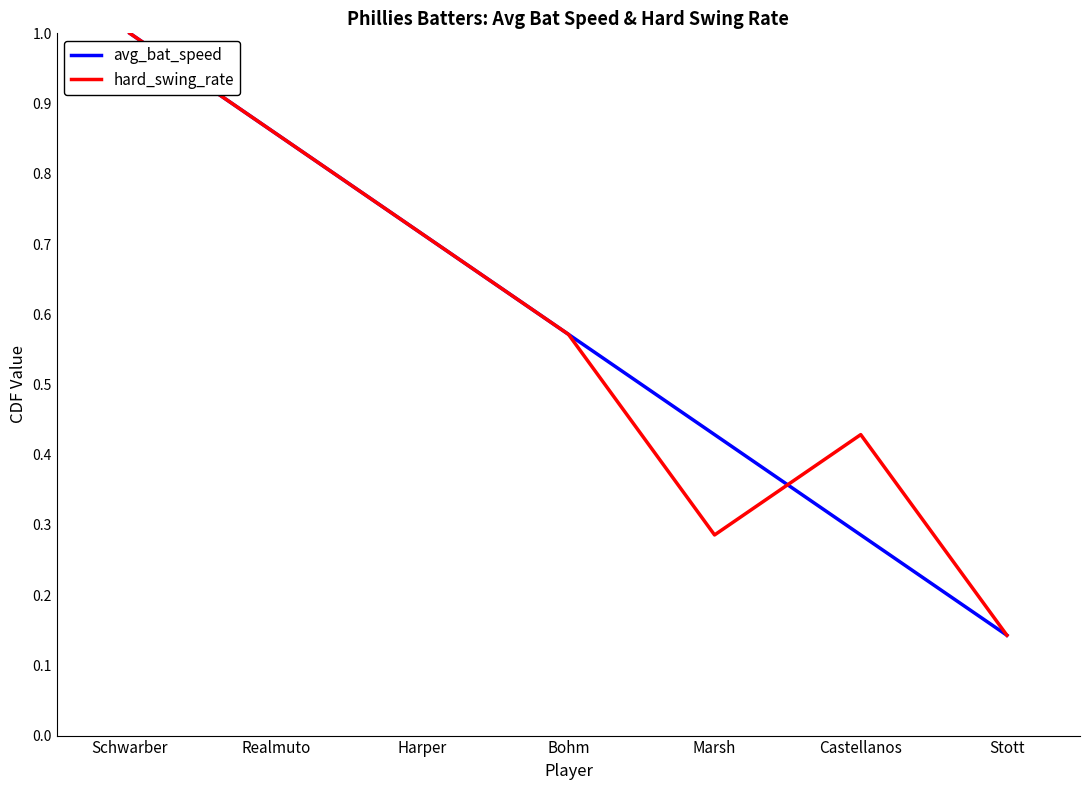

What position from the right is Stott?

1